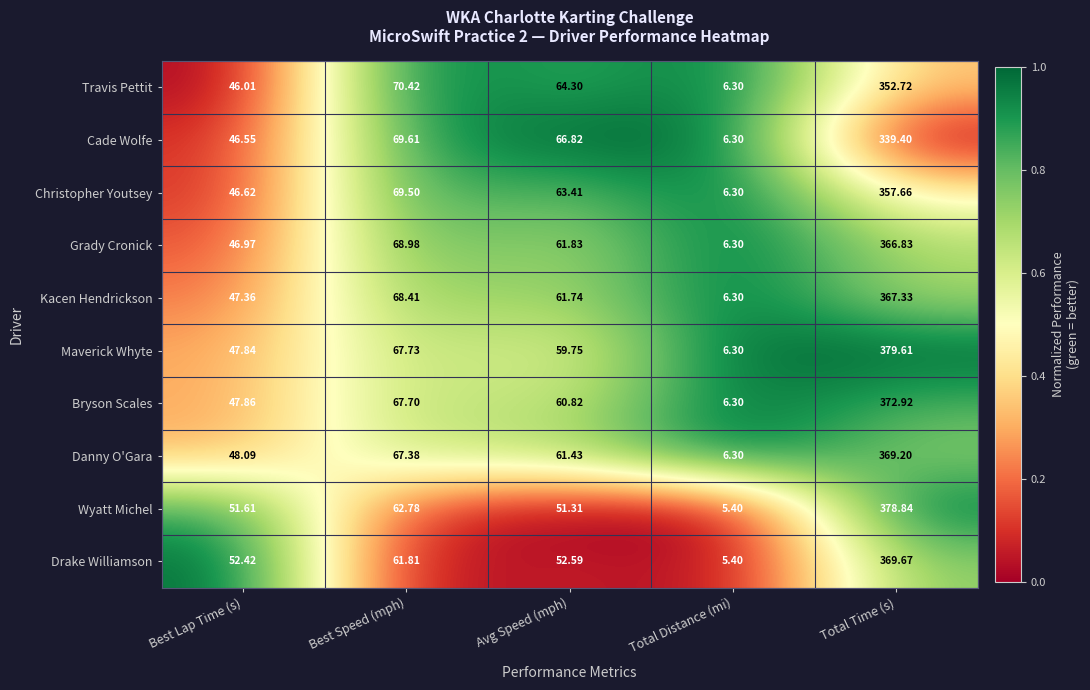

What is the difference between the highest and lowest values at Best Speed (mph)?

8.6